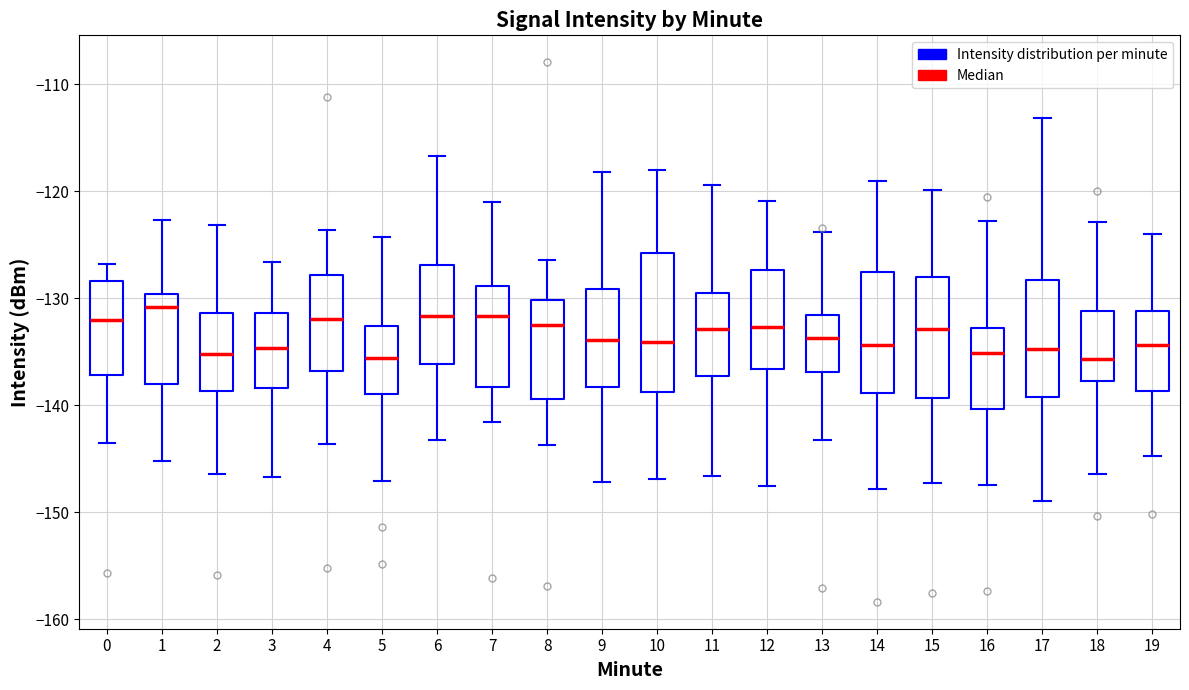

Reading left to right, read every box against the y-axis: the position of its median line, the range the box covers, and the ends of its whiskers. The values are not printed on the chart, so give them approximately, as read against the axis.

0: median -132, box -137 to -128, whiskers -144 to -127
1: median -131, box -138 to -130, whiskers -145 to -123
2: median -135, box -139 to -131, whiskers -146 to -123
3: median -135, box -138 to -131, whiskers -147 to -127
4: median -132, box -137 to -128, whiskers -144 to -124
5: median -136, box -139 to -133, whiskers -147 to -124
6: median -132, box -136 to -127, whiskers -143 to -117
7: median -132, box -138 to -129, whiskers -142 to -121
8: median -132, box -139 to -130, whiskers -144 to -126
9: median -134, box -138 to -129, whiskers -147 to -118
10: median -134, box -139 to -126, whiskers -147 to -118
11: median -133, box -137 to -129, whiskers -147 to -119
12: median -133, box -137 to -127, whiskers -148 to -121
13: median -134, box -137 to -132, whiskers -143 to -124
14: median -134, box -139 to -128, whiskers -148 to -119
15: median -133, box -139 to -128, whiskers -147 to -120
16: median -135, box -140 to -133, whiskers -147 to -123
17: median -135, box -139 to -128, whiskers -149 to -113
18: median -136, box -138 to -131, whiskers -146 to -123
19: median -134, box -139 to -131, whiskers -145 to -124